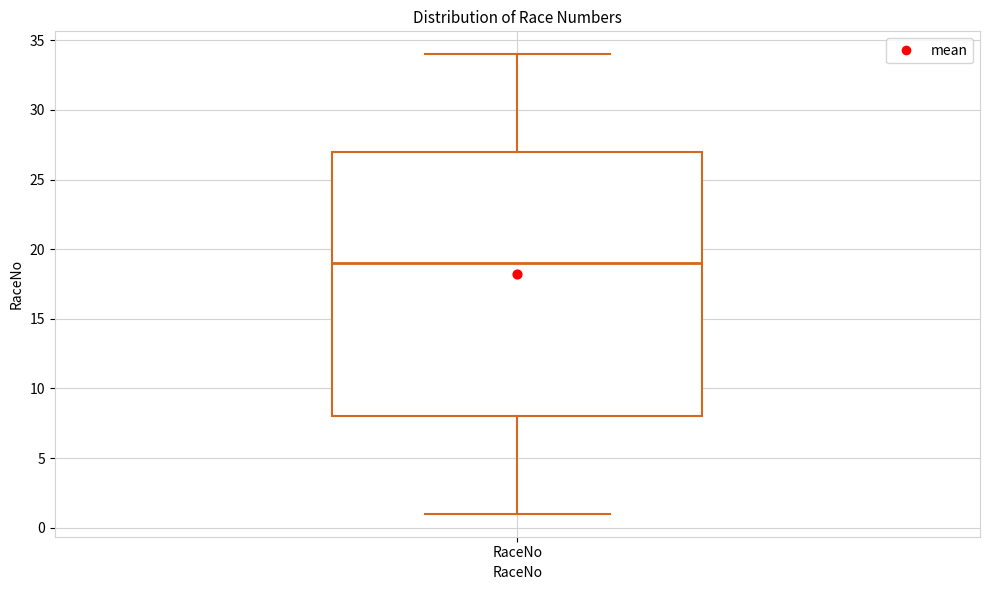

Where is the lower edge of the box for RaceNo on the y-axis? The values are not printed on the chart, so give them approximately, as read against the axis.

8